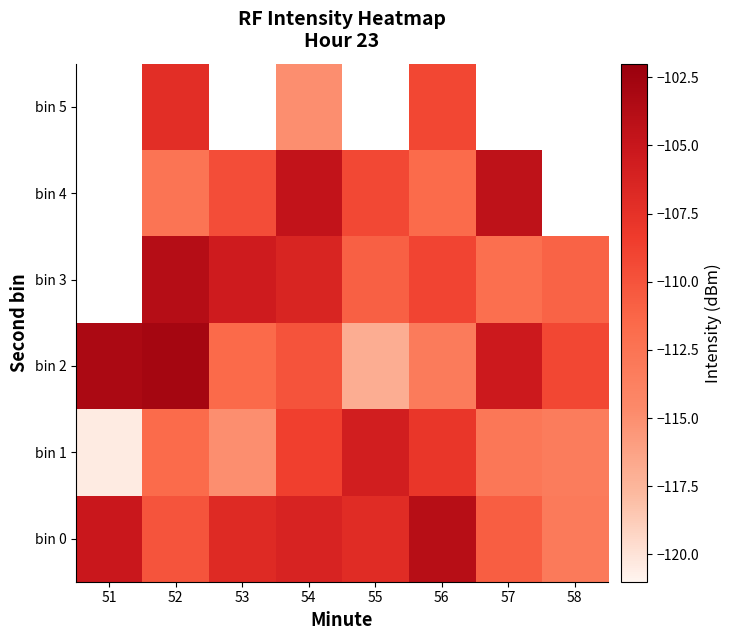

What is the total value across all series at 52?

-648.2